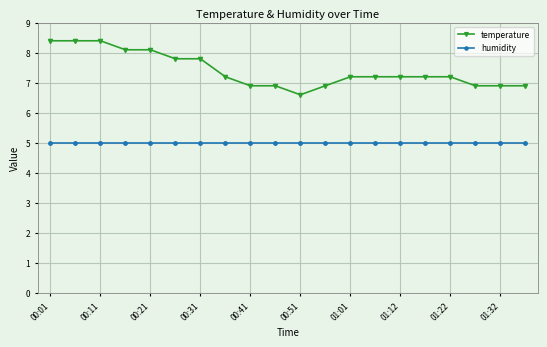

What is the highest value of the temperature series?

8.4